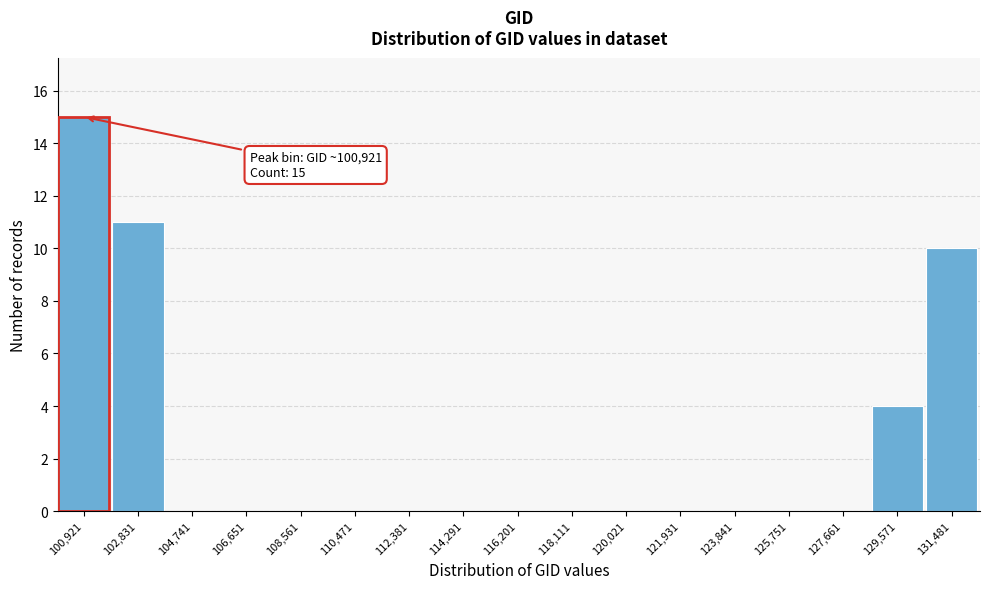

Reading right to left, what are all the values shown in this chart?

131,481=10	129,571=4	127,661=0	125,751=0	123,841=0	121,931=0	120,021=0	118,111=0	116,201=0	114,291=0	112,381=0	110,471=0	108,561=0	106,651=0	104,741=0	102,831=11	100,921=15